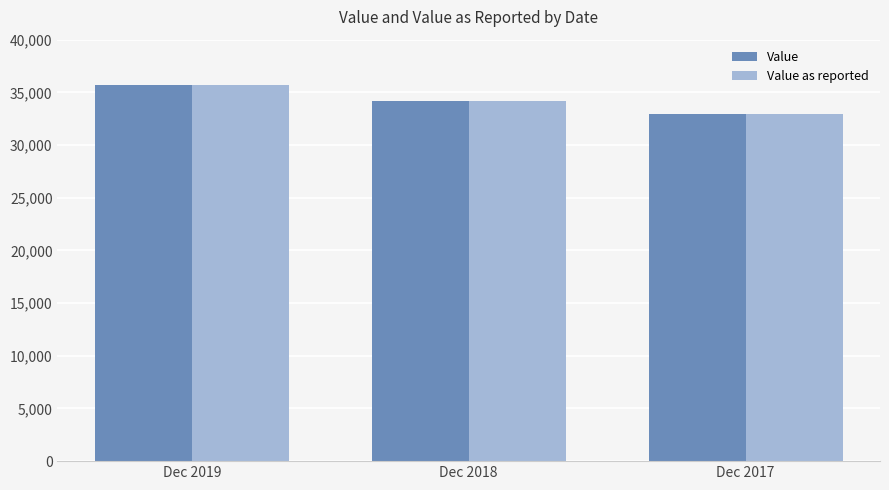

What is the average value of the Value as reported series?

34280